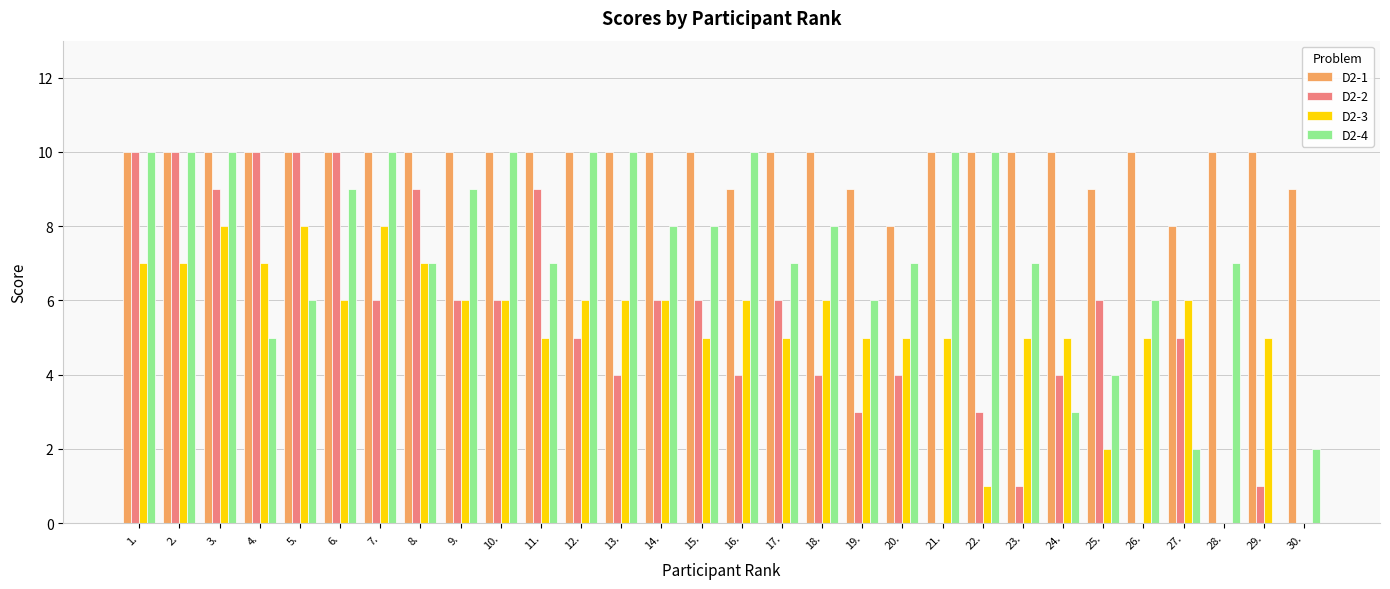

Are the bars grouped side by side (vs. stacked)?

Yes